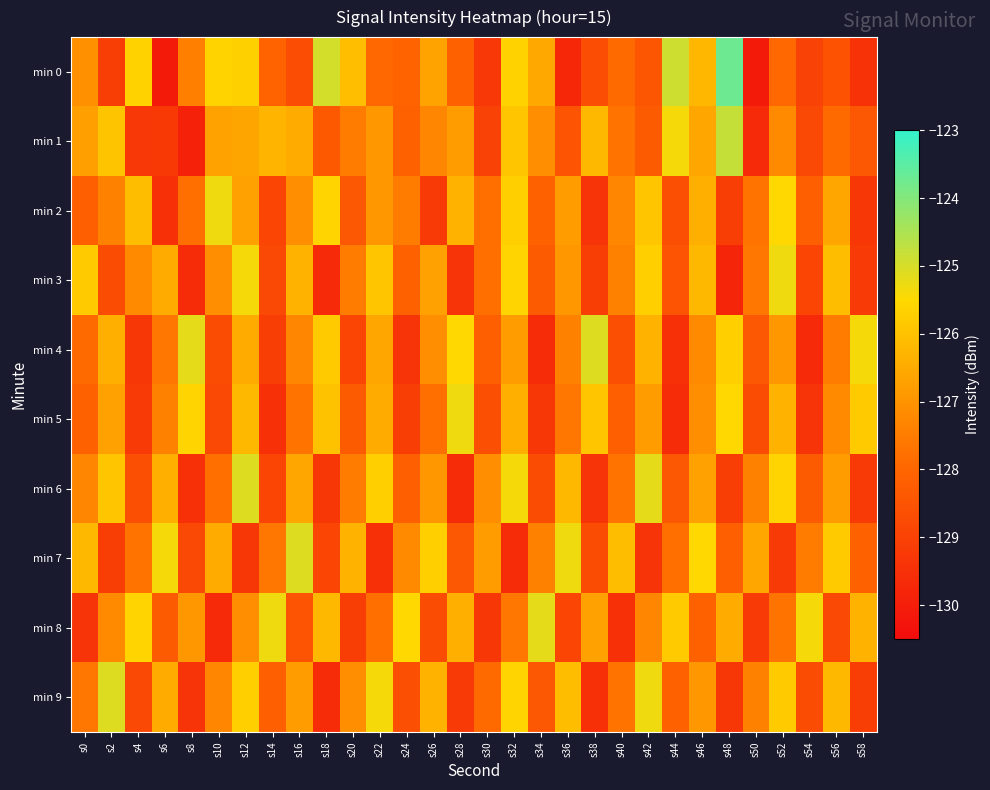

Reading left to right, transcribe all the data shown in this chart.

min 0: s0=-127.1	s2=-129.1	s4=-125.6	s6=-130.1	s8=-127.4	s10=-125.6	s12=-125.7	s14=-128.1	s16=-128.7	s18=-125.0	s20=-126.1	s22=-128.0	s24=-128.1	s26=-126.7	s28=-128.1	s30=-129.3	s32=-125.6	s34=-126.5	s36=-129.7	s38=-128.7	s40=-127.9	s42=-128.4	s44=-124.9	s46=-126.2	s48=-123.7	s50=-130.1	s52=-128.0	s54=-129.0	s56=-128.5	s58=-129.4
min 1: s0=-126.7	s2=-126.0	s4=-129.3	s6=-129.2	s8=-129.9	s10=-126.7	s12=-126.6	s14=-126.3	s16=-126.5	s18=-128.3	s20=-127.5	s22=-126.9	s24=-128.1	s26=-127.3	s28=-126.8	s30=-129.0	s32=-125.9	s34=-127.1	s36=-128.5	s38=-126.2	s40=-127.7	s42=-128.3	s44=-125.4	s46=-126.6	s48=-124.8	s50=-129.7	s52=-127.2	s54=-128.8	s56=-127.9	s58=-128.4
min 2: s0=-128.2	s2=-127.4	s4=-126.1	s6=-129.5	s8=-127.8	s10=-125.3	s12=-126.7	s14=-128.9	s16=-127.1	s18=-125.6	s20=-128.4	s22=-126.9	s24=-127.5	s26=-129.2	s28=-126.3	s30=-127.8	s32=-125.7	s34=-128.1	s36=-126.8	s38=-129.4	s40=-127.3	s42=-125.9	s44=-128.6	s46=-126.4	s48=-129.1	s50=-127.7	s52=-125.5	s54=-128.2	s56=-126.6	s58=-129.3
min 3: s0=-125.8	s2=-128.7	s4=-127.2	s6=-126.5	s8=-129.6	s10=-127.1	s12=-125.4	s14=-128.8	s16=-126.3	s18=-129.7	s20=-127.5	s22=-125.9	s24=-128.1	s26=-126.7	s28=-129.4	s30=-127.8	s32=-125.6	s34=-128.3	s36=-126.9	s38=-129.1	s40=-127.4	s42=-125.7	s44=-128.5	s46=-126.2	s48=-129.8	s50=-127.6	s52=-125.3	s54=-128.9	s56=-126.1	s58=-129.2
min 4: s0=-127.9	s2=-126.4	s4=-129.3	s6=-127.6	s8=-125.2	s10=-128.7	s12=-126.5	s14=-129.1	s16=-127.3	s18=-125.8	s20=-128.9	s22=-126.6	s24=-129.4	s26=-127.1	s28=-125.5	s30=-128.2	s32=-126.8	s34=-129.6	s36=-127.4	s38=-125.1	s40=-128.6	s42=-126.3	s44=-129.5	s46=-127.2	s48=-125.7	s50=-128.4	s52=-126.9	s54=-129.7	s56=-127.5	s58=-125.4
min 5: s0=-128.1	s2=-126.7	s4=-129.2	s6=-127.4	s8=-125.6	s10=-128.8	s12=-126.2	s14=-129.5	s16=-127.7	s18=-126.0	s20=-128.3	s22=-126.5	s24=-129.1	s26=-127.8	s28=-125.3	s30=-128.6	s32=-126.4	s34=-129.3	s36=-127.6	s38=-125.9	s40=-128.2	s42=-126.8	s44=-129.6	s46=-127.1	s48=-125.5	s50=-128.7	s52=-126.3	s54=-129.4	s56=-127.2	s58=-125.8
min 6: s0=-127.3	s2=-125.9	s4=-128.6	s6=-126.4	s8=-129.5	s10=-127.8	s12=-125.1	s14=-128.9	s16=-126.6	s18=-129.3	s20=-127.5	s22=-125.7	s24=-128.2	s26=-126.9	s28=-129.6	s30=-127.1	s32=-125.4	s34=-128.7	s36=-126.2	s38=-129.4	s40=-127.7	s42=-125.2	s44=-128.4	s46=-126.7	s48=-129.1	s50=-127.4	s52=-125.6	s54=-128.3	s56=-126.8	s58=-129.2
min 7: s0=-126.2	s2=-129.1	s4=-127.7	s6=-125.4	s8=-128.8	s10=-126.5	s12=-129.3	s14=-127.6	s16=-125.1	s18=-128.9	s20=-126.3	s22=-129.5	s24=-127.2	s26=-125.7	s28=-128.4	s30=-126.8	s32=-129.6	s34=-127.4	s36=-125.3	s38=-128.7	s40=-126.1	s42=-129.4	s44=-127.8	s46=-125.5	s48=-128.2	s50=-126.6	s52=-129.2	s54=-127.5	s56=-125.8	s58=-128.1
min 8: s0=-129.4	s2=-127.2	s4=-125.6	s6=-128.3	s8=-126.9	s10=-129.7	s12=-127.1	s14=-125.3	s16=-128.5	s18=-126.2	s20=-129.1	s22=-127.8	s24=-125.5	s26=-128.7	s28=-126.4	s30=-129.3	s32=-127.6	s34=-125.2	s36=-128.9	s38=-126.7	s40=-129.5	s42=-127.3	s44=-125.8	s46=-128.1	s48=-126.5	s50=-129.2	s52=-127.7	s54=-125.4	s56=-128.8	s58=-126.3
min 9: s0=-127.6	s2=-125.1	s4=-128.8	s6=-126.5	s8=-129.4	s10=-127.3	s12=-125.7	s14=-128.2	s16=-126.8	s18=-129.6	s20=-127.1	s22=-125.4	s24=-128.6	s26=-126.3	s28=-129.2	s30=-127.9	s32=-125.6	s34=-128.4	s36=-126.1	s38=-129.5	s40=-127.7	s42=-125.3	s44=-128.1	s46=-126.9	s48=-129.3	s50=-127.4	s52=-125.8	s54=-128.7	s56=-126.2	s58=-129.1